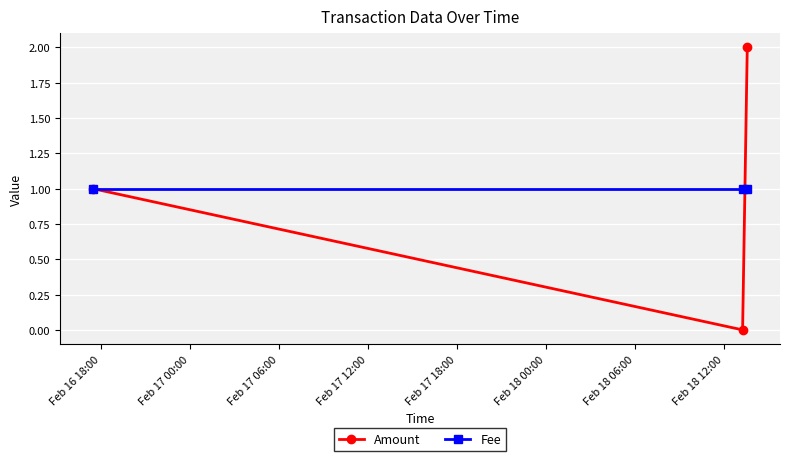

List the series in order of their peak value, highest first.

Amount, Fee